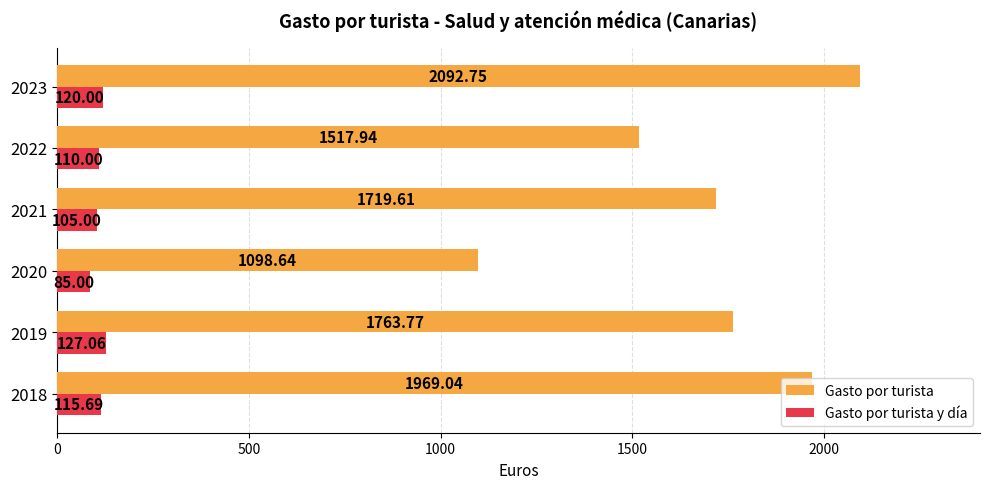

What is the sum of the Gasto por turista values at 2019 and 2018?

3732.8